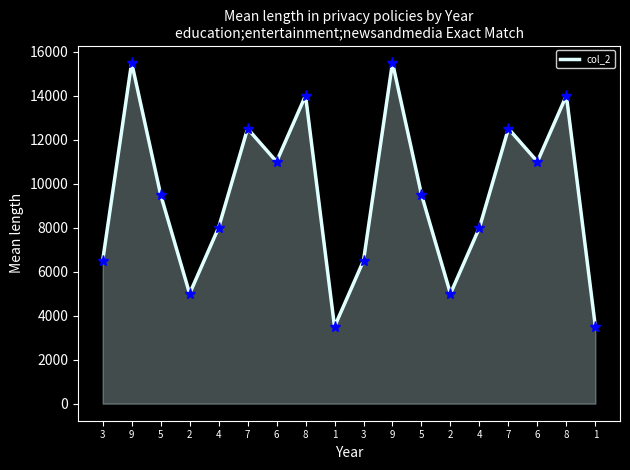

What is the ratio of the value at 7 to the value at 9?

0.8